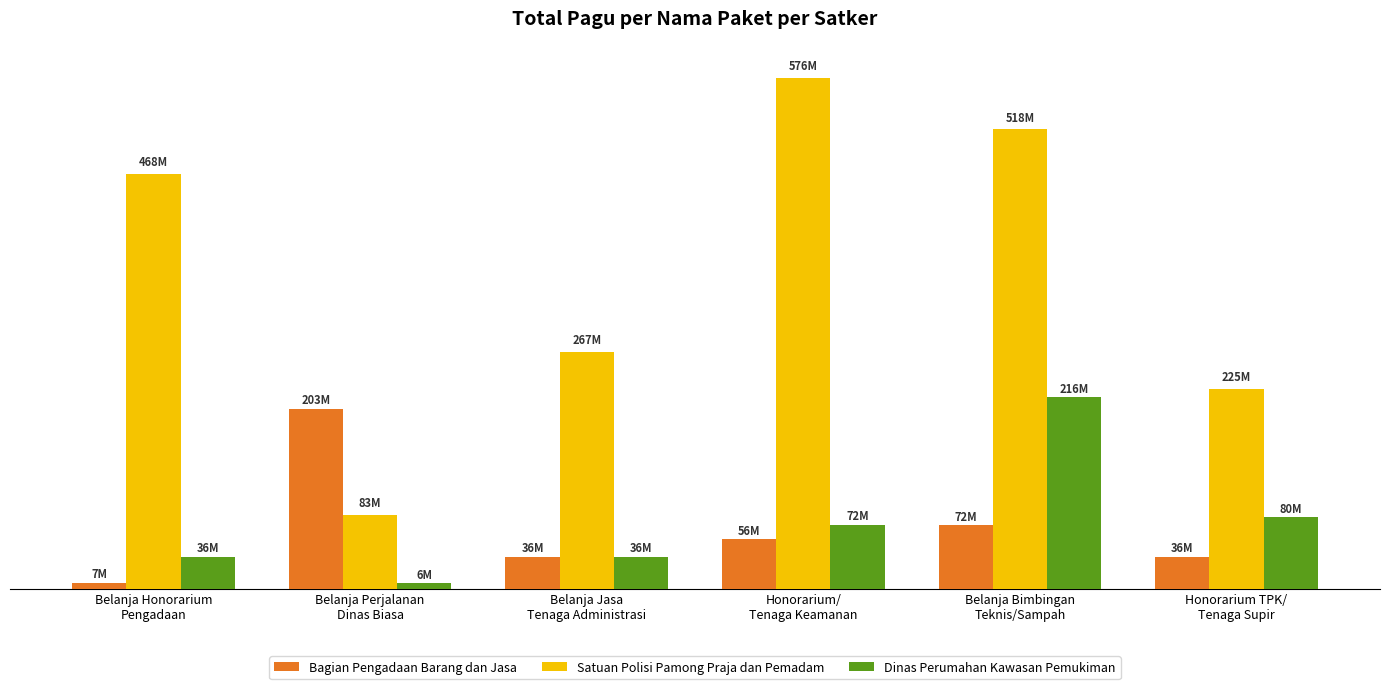

What is the label of the 4th bar from the right?

Belanja Jasa
Tenaga Administrasi